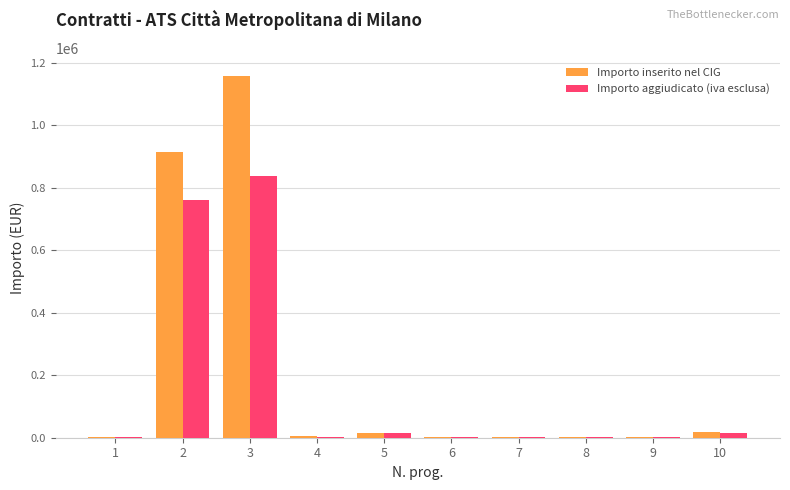

What is the maximum value shown in the chart?

1157027.8